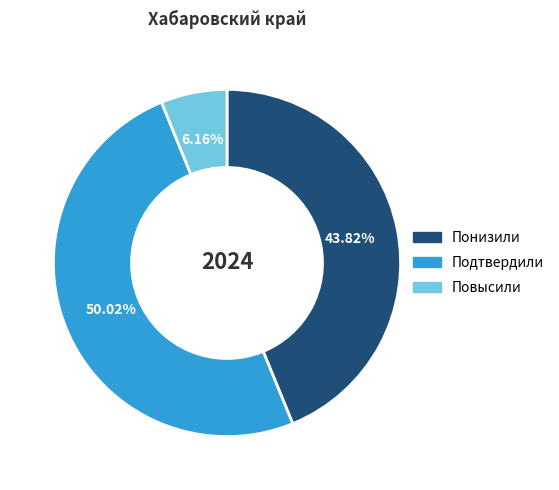

To the nearest percent, what portion does Понизили represent?

44%